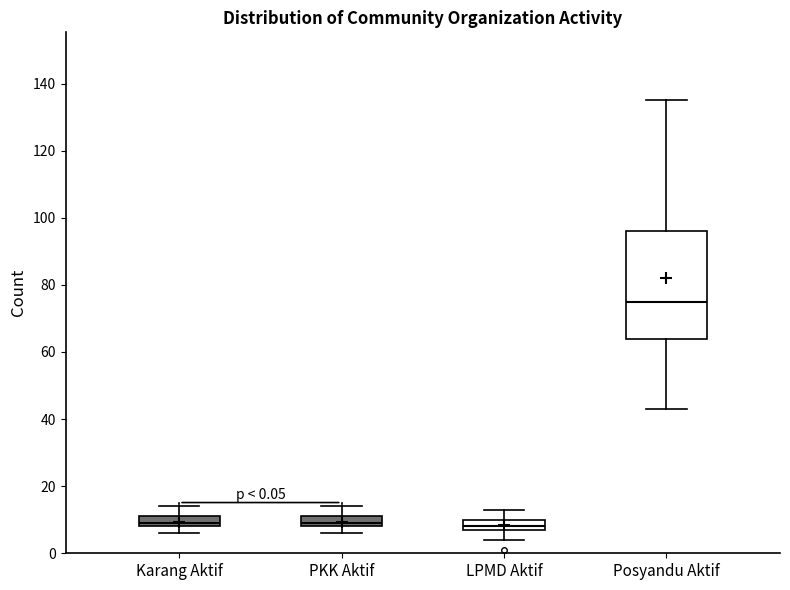

Which box is the tallest, from its lower edge to its upper edge?

Posyandu Aktif